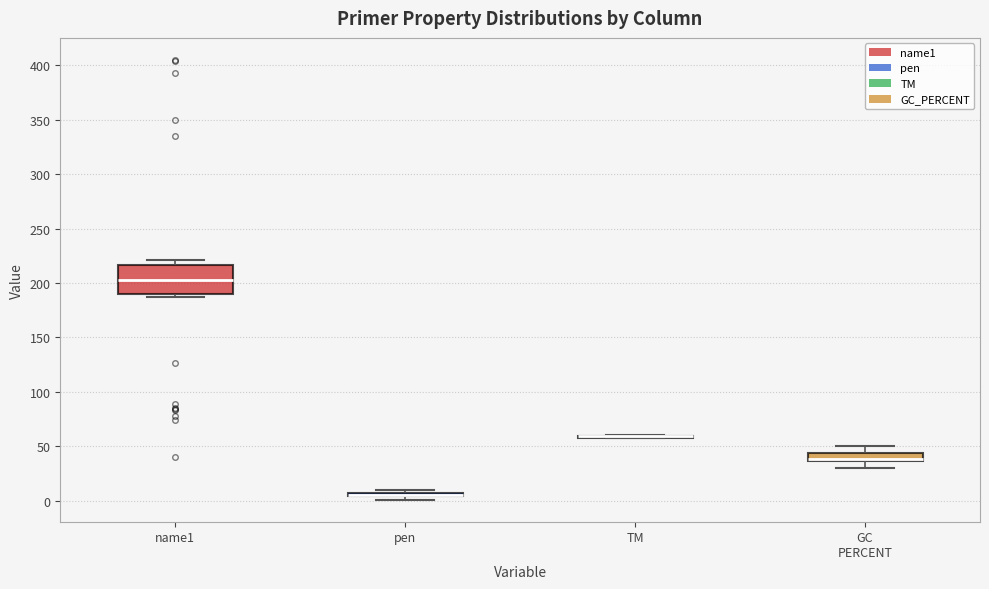

Which box is the tallest, from its lower edge to its upper edge?

name1